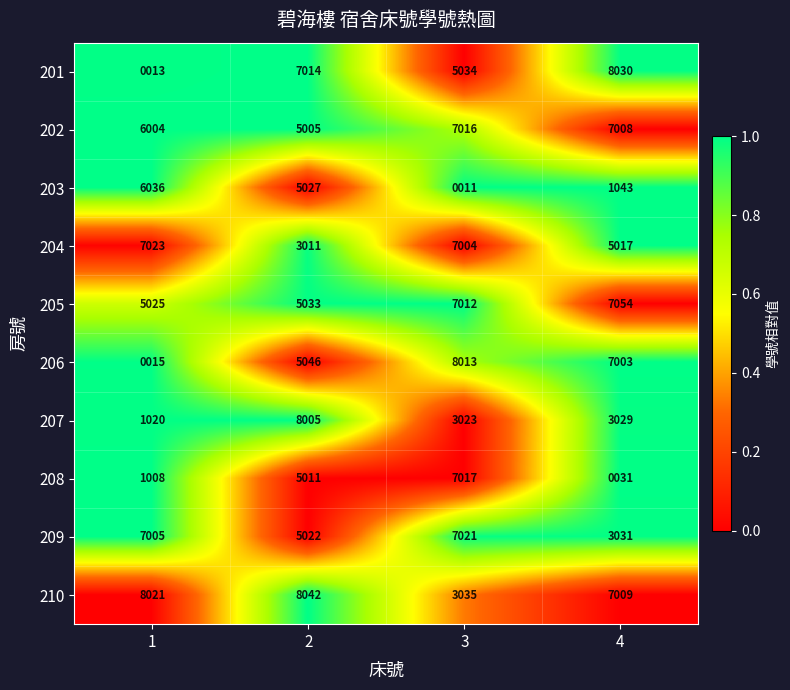

Which series has the largest total across all categories?

210